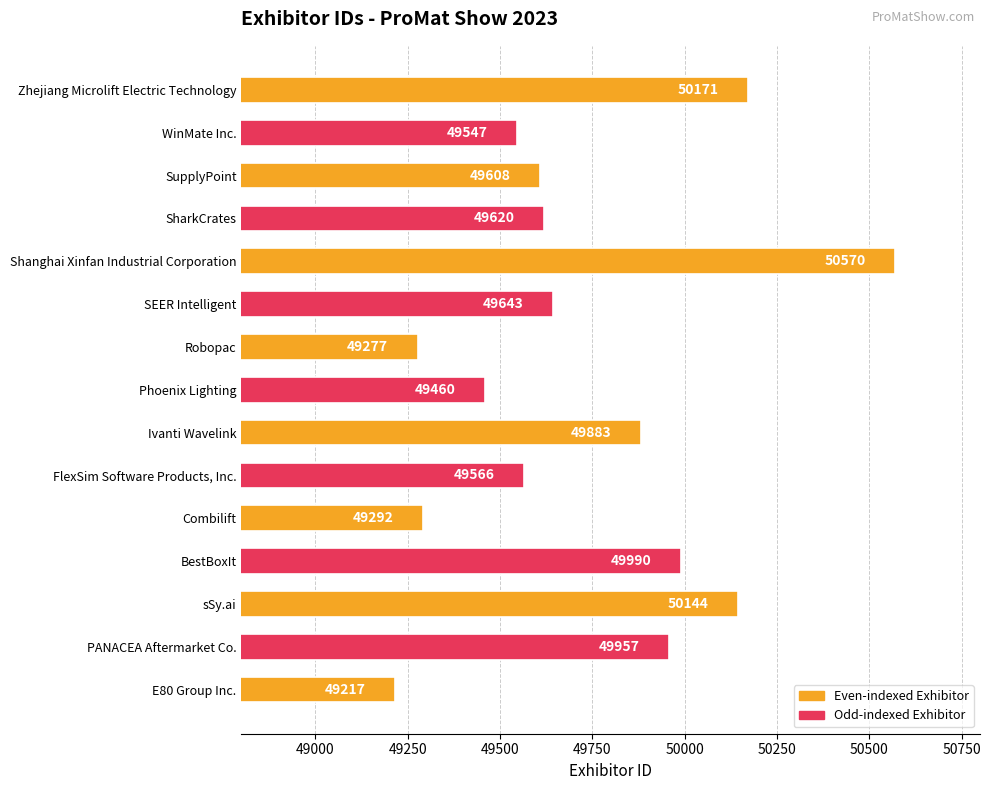

Is it true that the value at Phoenix Lighting is 66741?

False